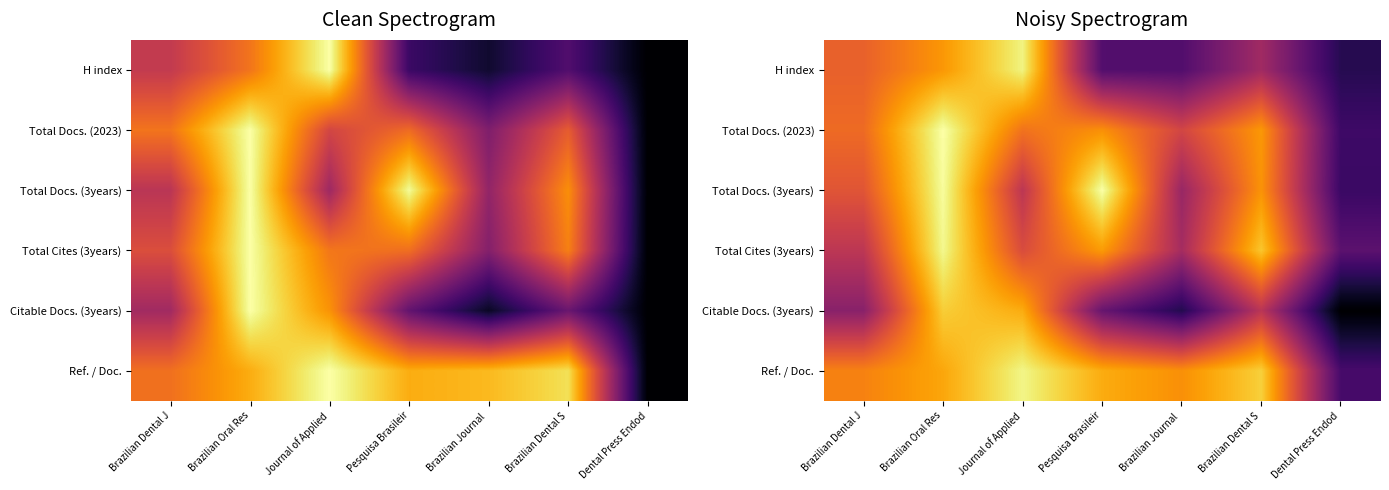

How many series are shown in this chart?

6